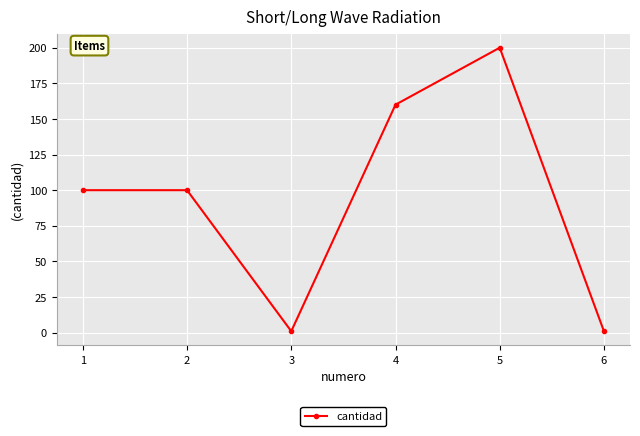

Reading left to right, what are all the values shown in this chart?

1=100	2=100	3=1	4=160	5=200	6=1